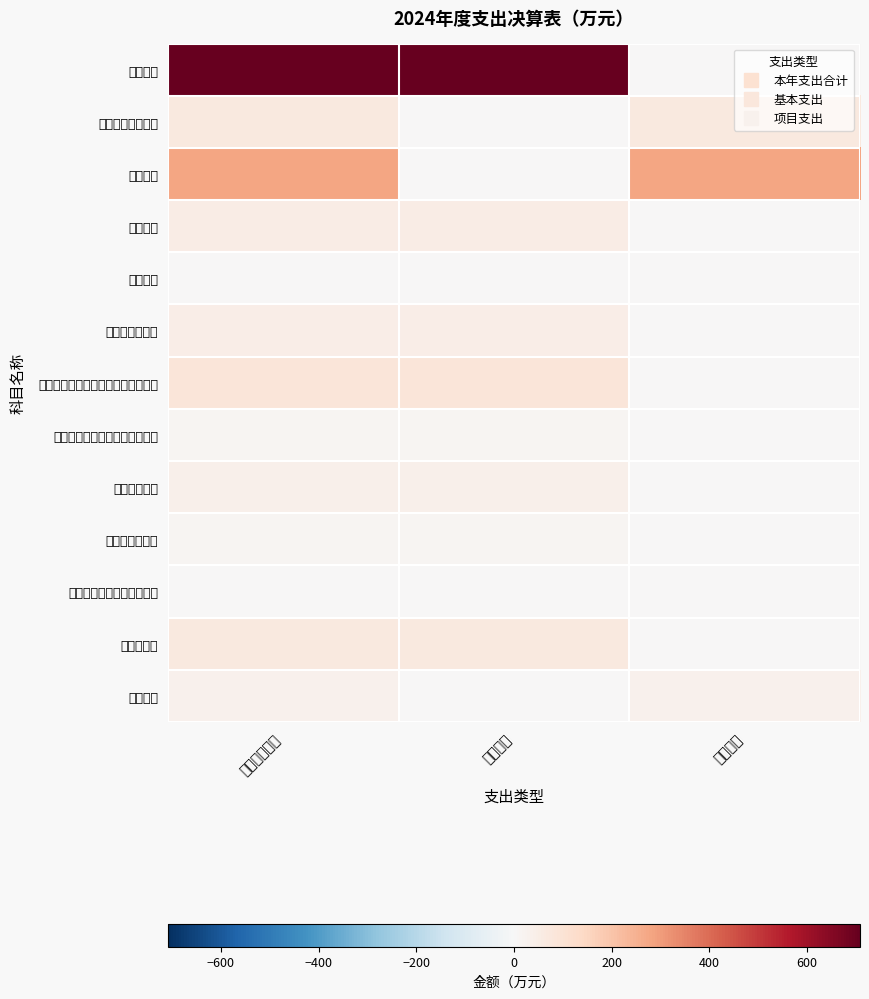

What is the total value across all series at 基本支出?

1028.3